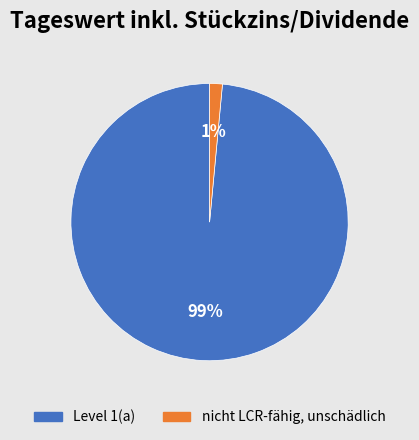

The Level 1(a) slice represents 88% of the pie. True or false?

False